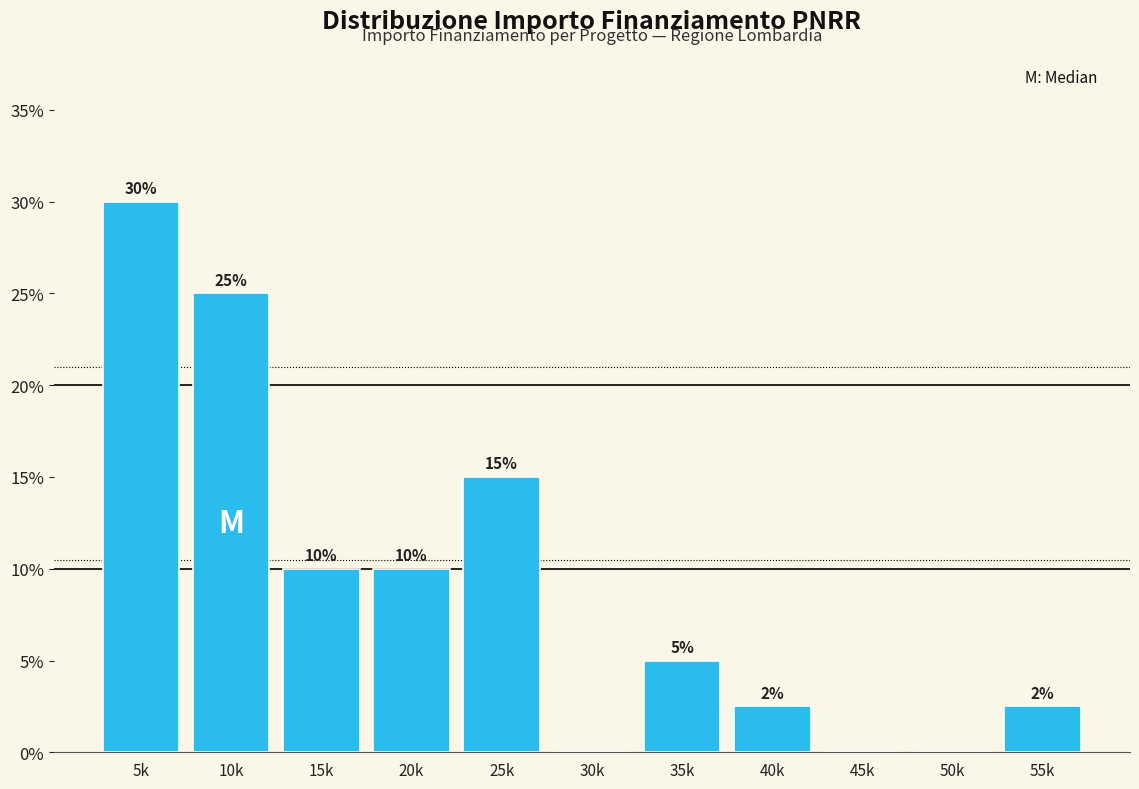

The chart shows a value of 16.9 at 15k. True or false?

False